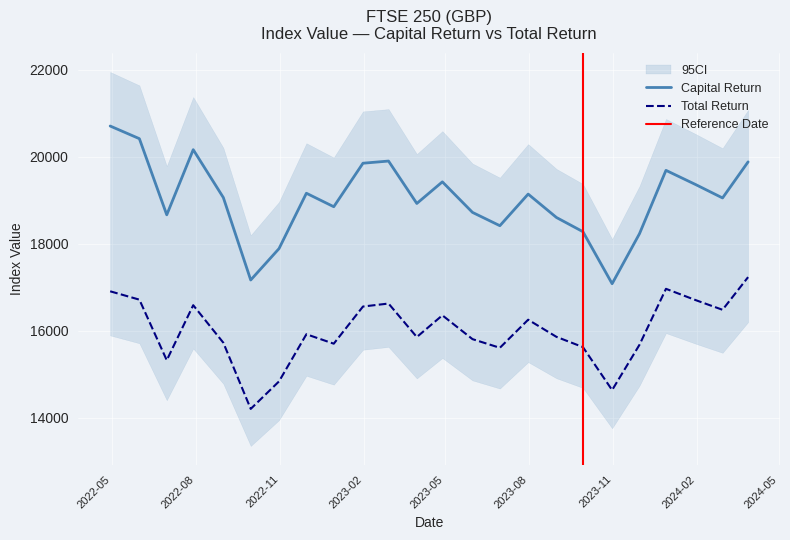

Where is the first local minimum for Total Return?

2022-06-30